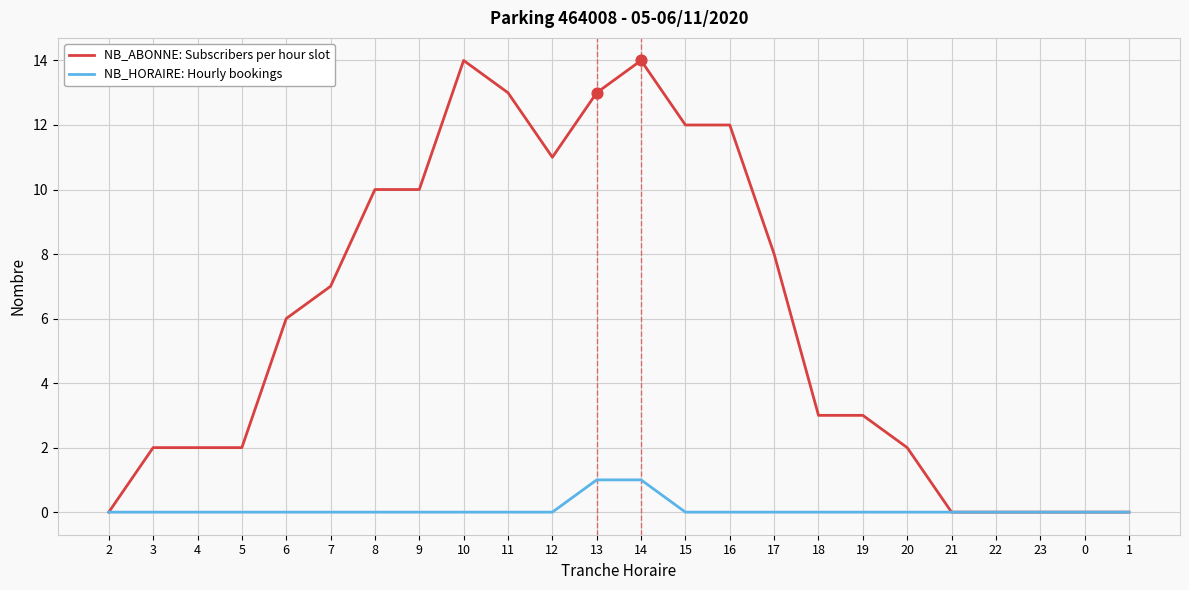

Which series has the widest spread of values?

NB_ABONNE: Subscribers per hour slot